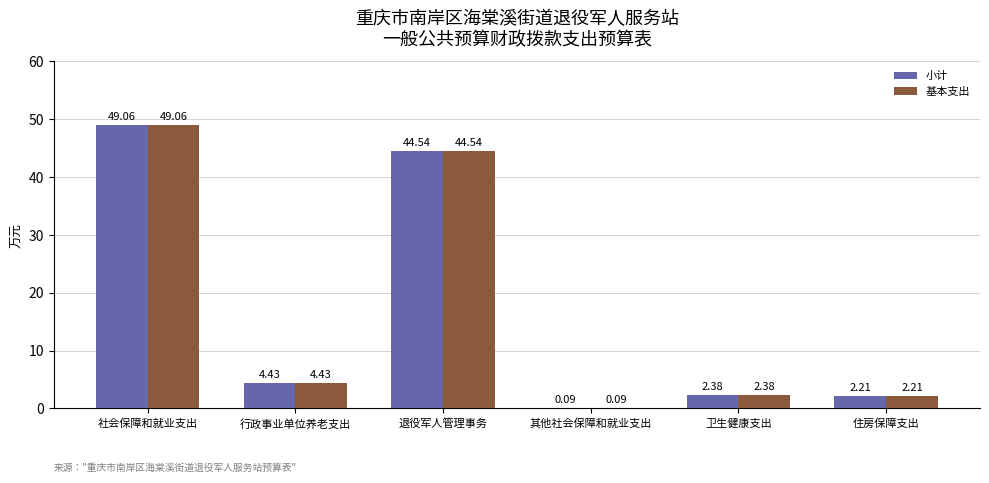

Which category has the highest value in the 基本支出 series?

社会保障和就业支出